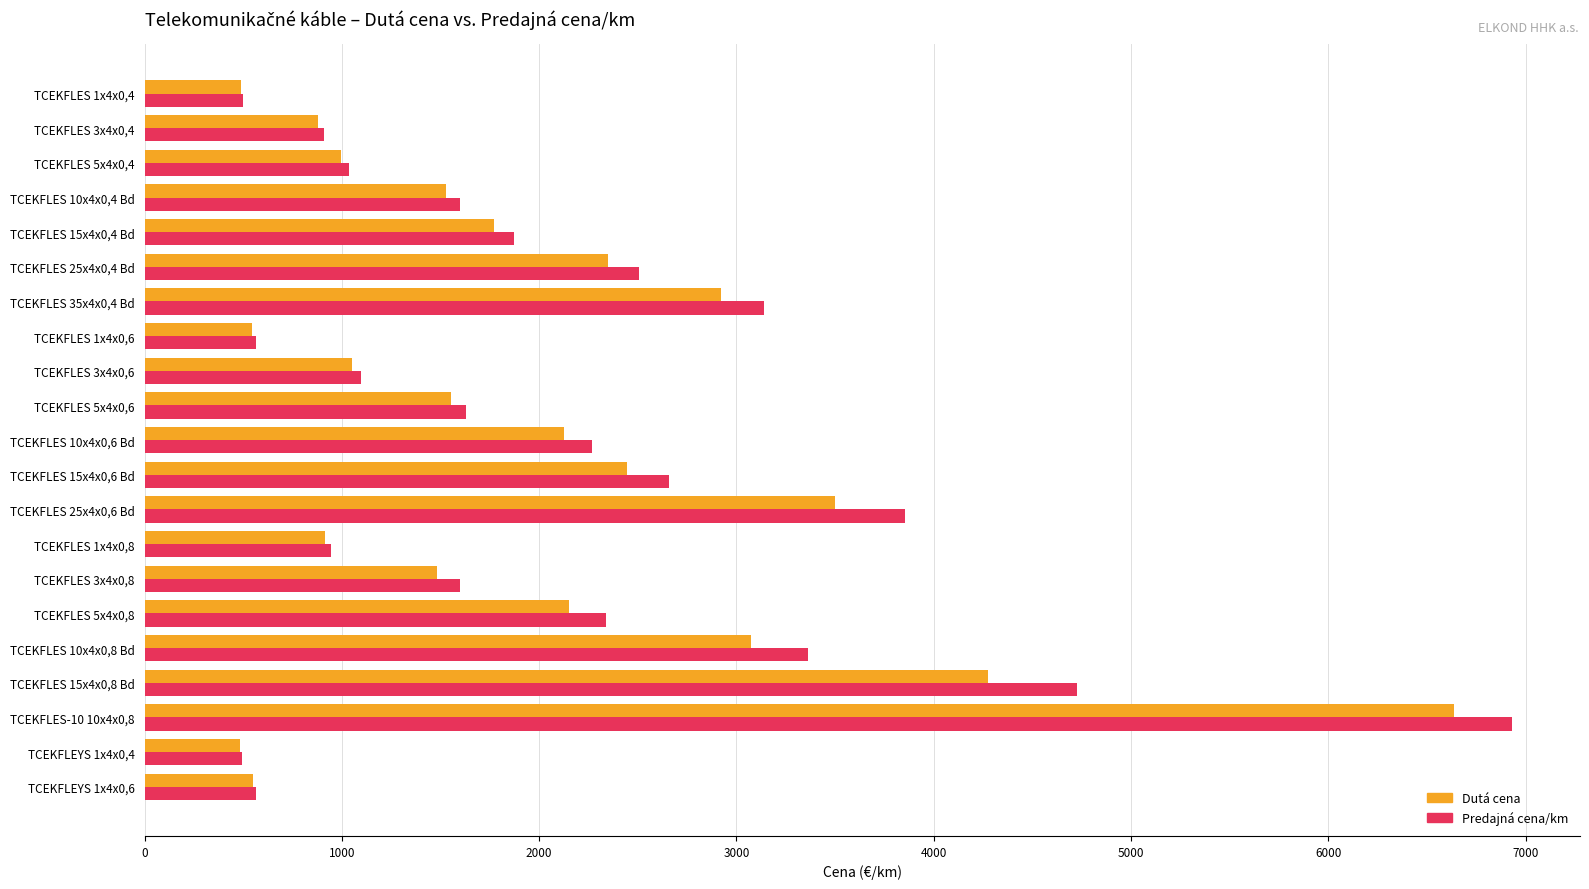

At which category is the sum across all series the highest?

TCEKFLES-10 10x4x0,8